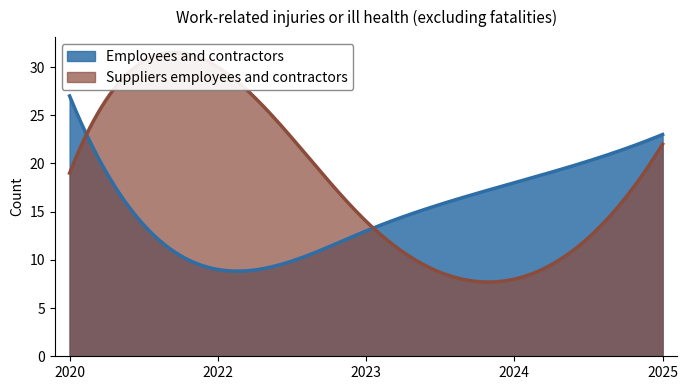

List the labels in order of Employees and contractors value, smallest first.

2022, 2023, 2024, 2025, 2020